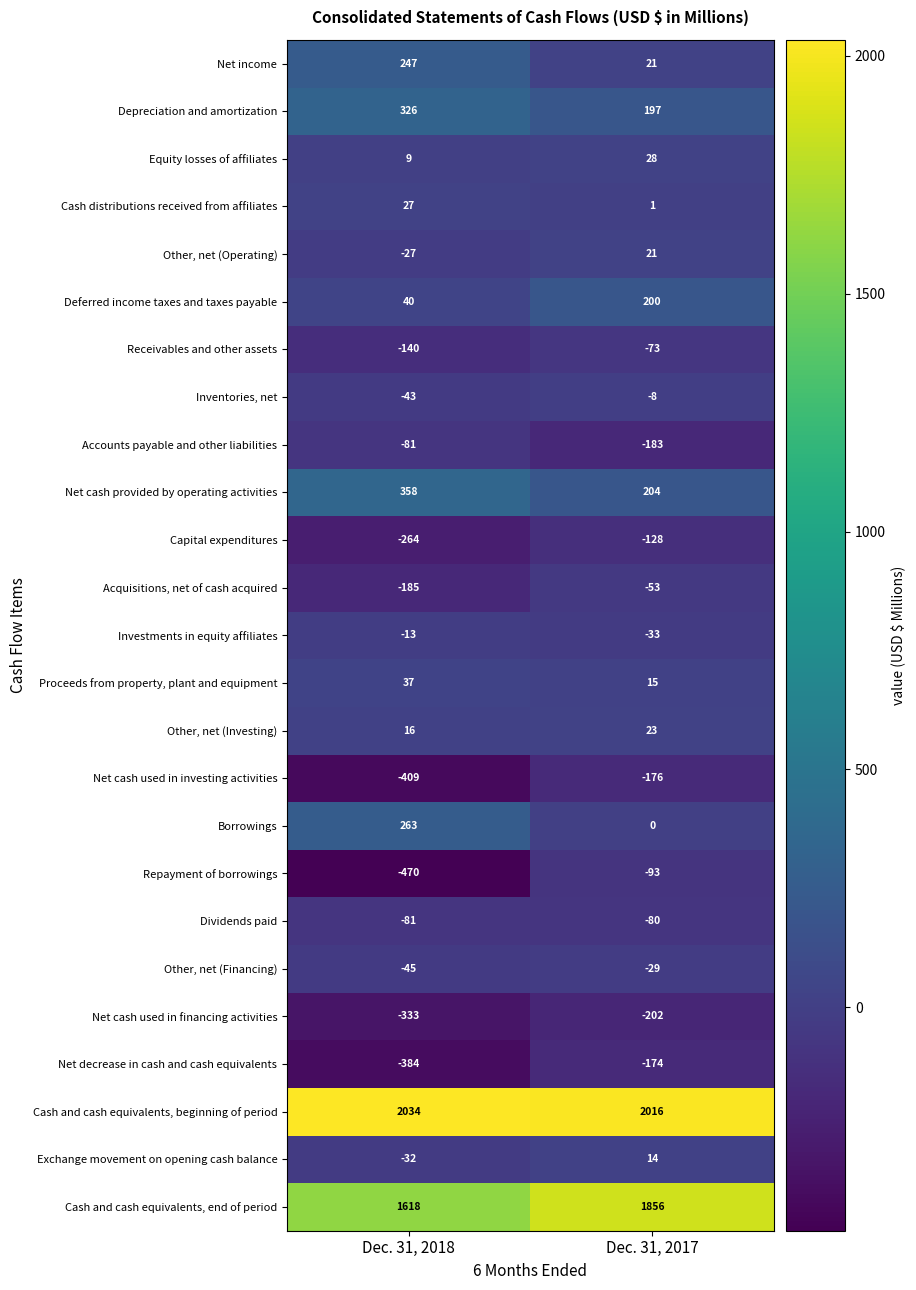

At which label does Borrowings reach its peak?

Dec. 31, 2018